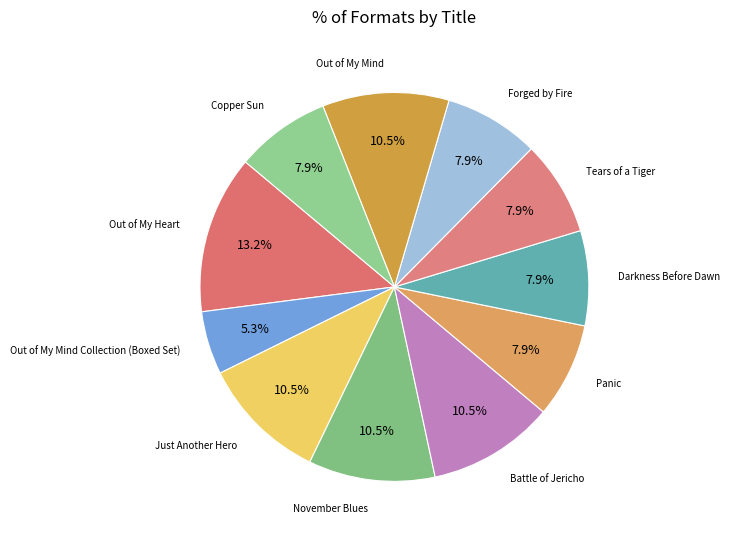

How many slices are in this pie chart?

11